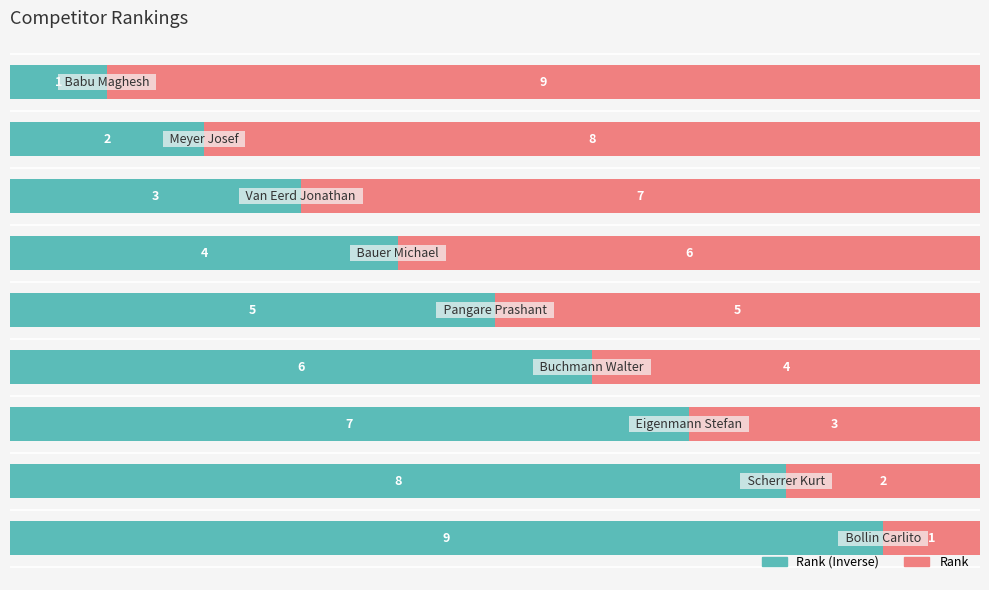

List the labels in order of Rank (Inverse) value, largest first.

0, 1, 2, 3, 4, 5, 6, 7, 8